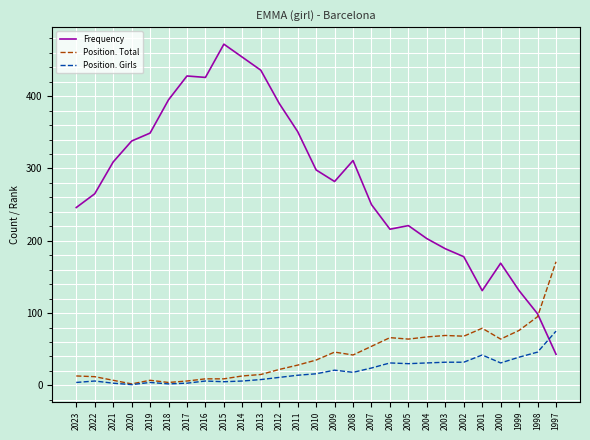

Which series has the largest range (max minus min)?

Frequency